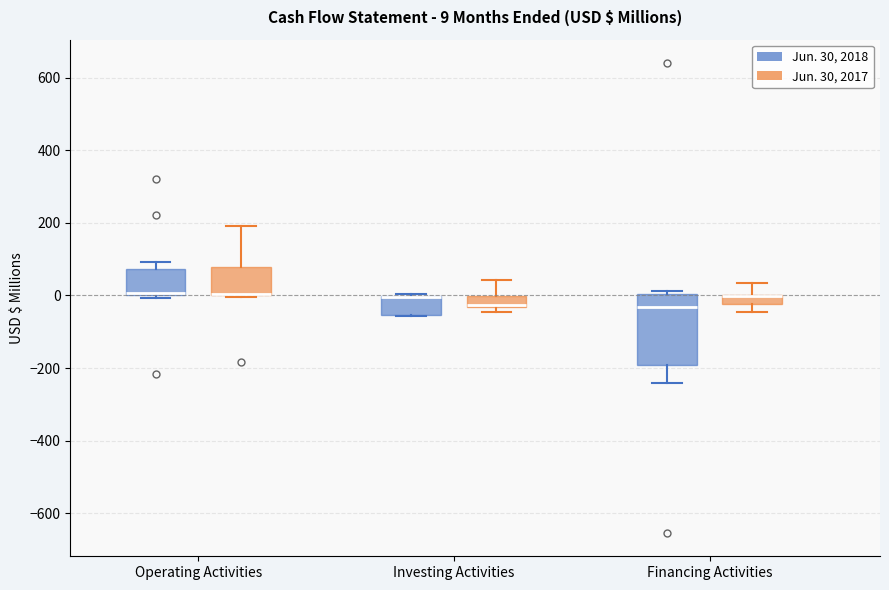

Comparing the boxes themselves (not the whiskers), which one is the tallest?

Financing Activities (Jun. 30, 2018)